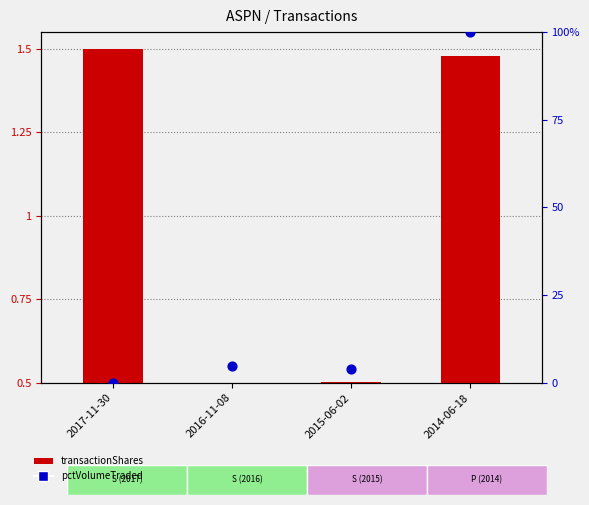

Which series contains the highest Y value?

pctVolumeTraded